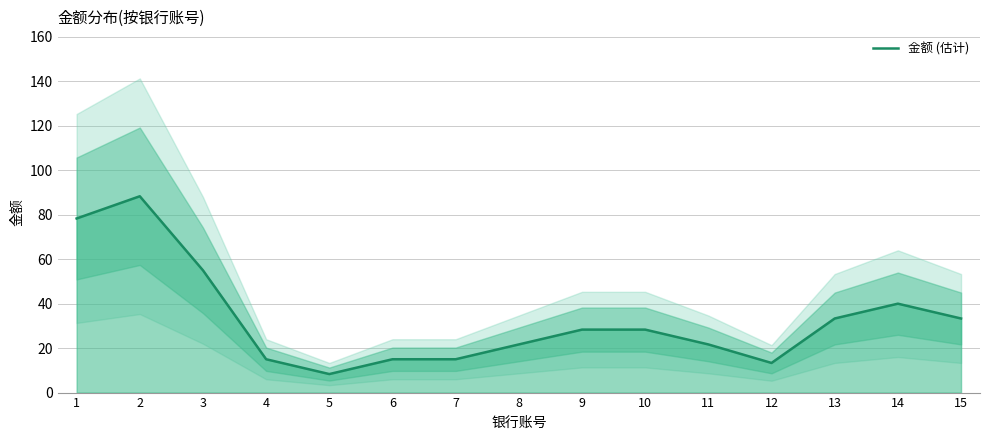

Where is the data nearest to the value 48?

3